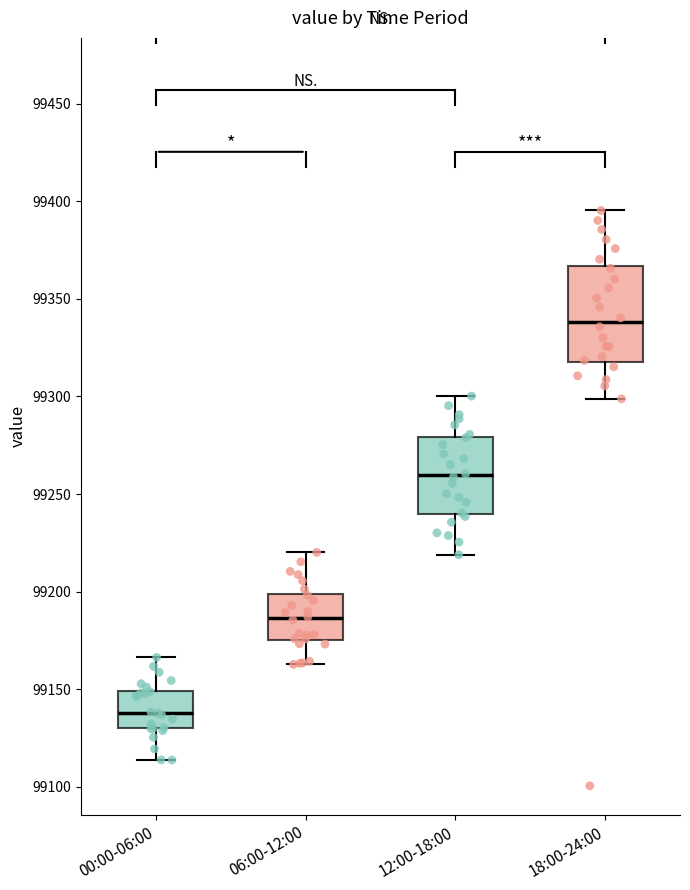

Where does the upper whisker of the box for 06:00-12:00 end on the y-axis? The values are not printed on the chart, so give them approximately, as read against the axis.

99220